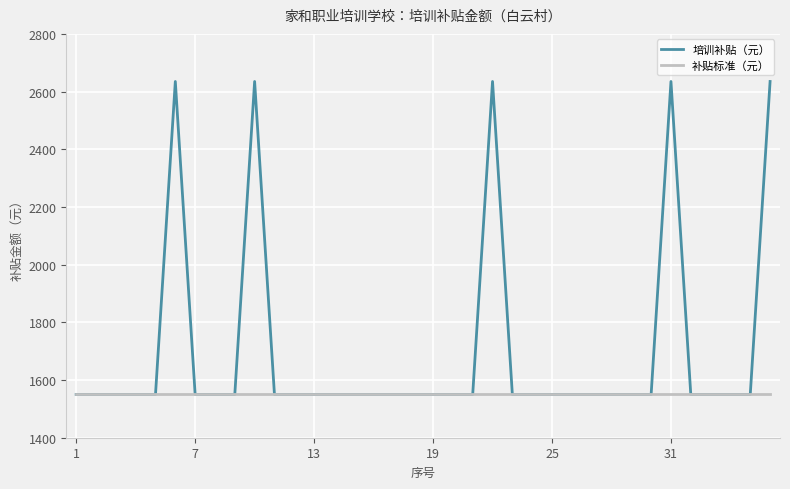

Does the chart display data point markers on the line(s)?

No